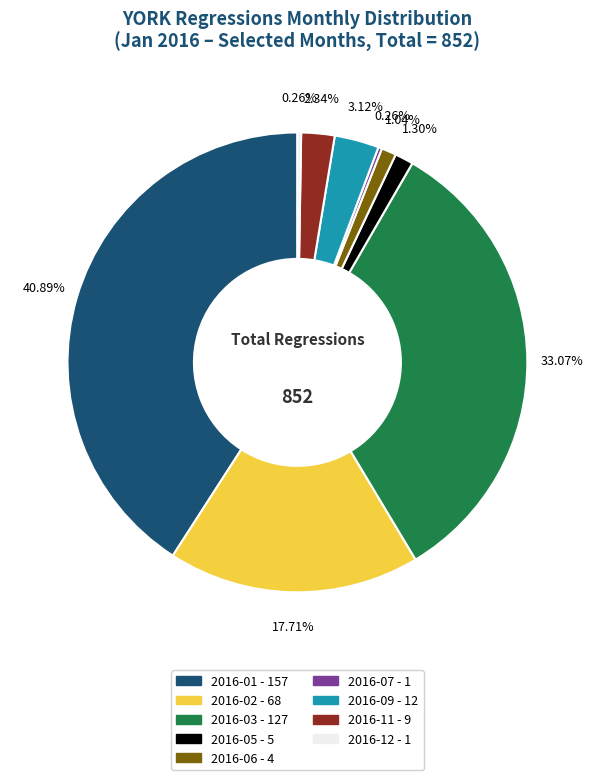

Does 2016-09 represent more than half of the total?

No